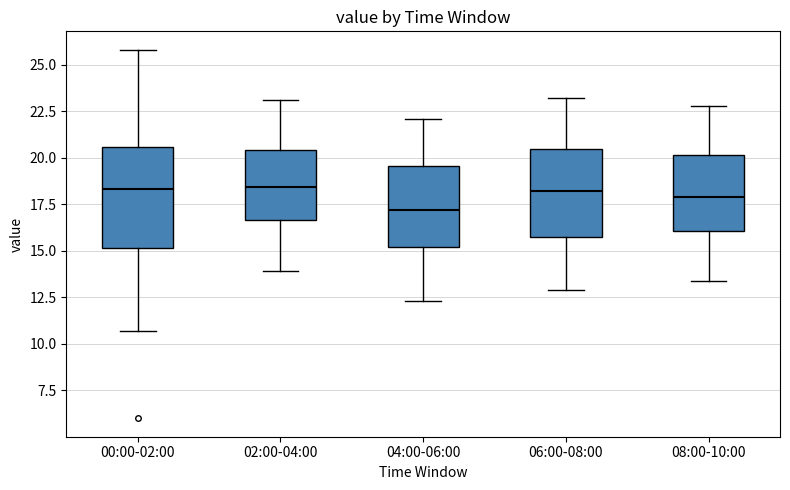

Reading left to right, transcribe this box plot: for each box, give where its median line is, the range the box spans, and where its two whiskers end, as read against the y-axis. The values are not printed on the chart, so give them approximately, as read against the axis.

00:00-02:00: median 18.5, box 15.0 to 20.5, whiskers 10.5 to 26.0
02:00-04:00: median 18.5, box 16.5 to 20.5, whiskers 14.0 to 23.0
04:00-06:00: median 17.0, box 15.0 to 19.5, whiskers 12.5 to 22.0
06:00-08:00: median 18.0, box 15.5 to 20.5, whiskers 13.0 to 23.0
08:00-10:00: median 18.0, box 16.0 to 20.0, whiskers 13.5 to 23.0